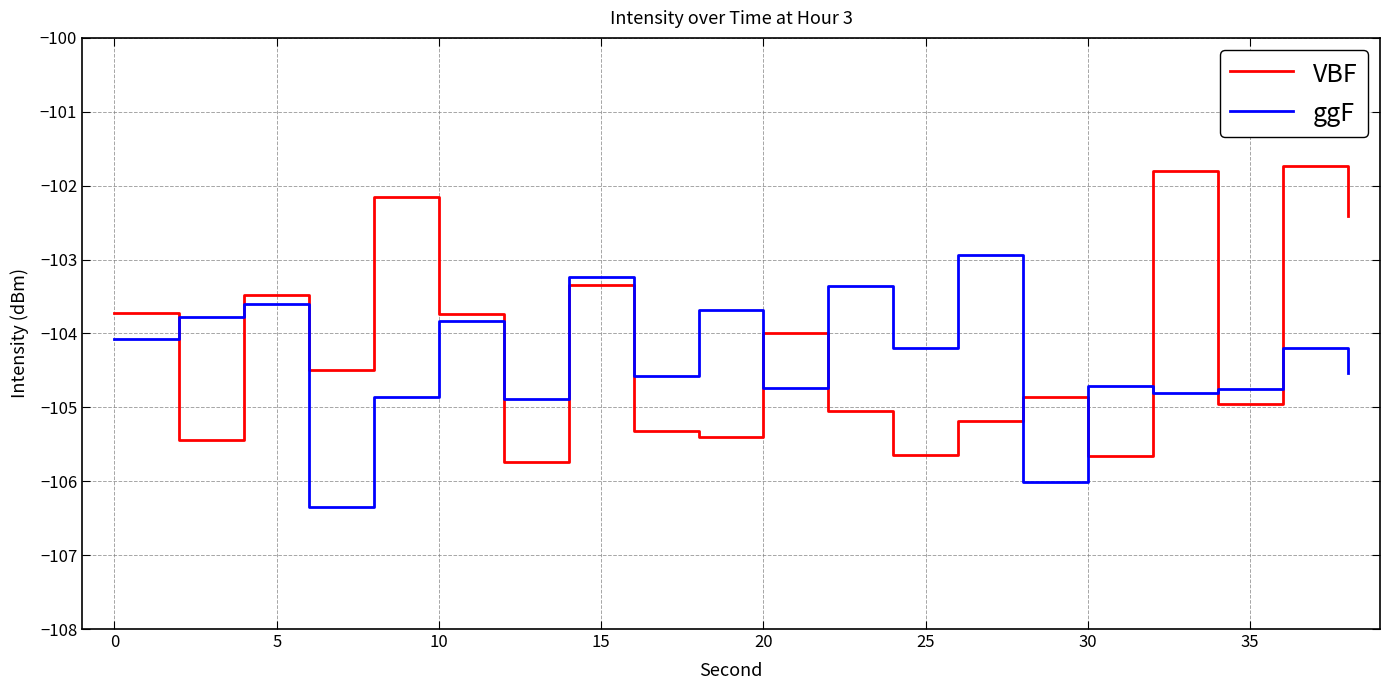

What is the minimum value shown in the chart?

-106.3